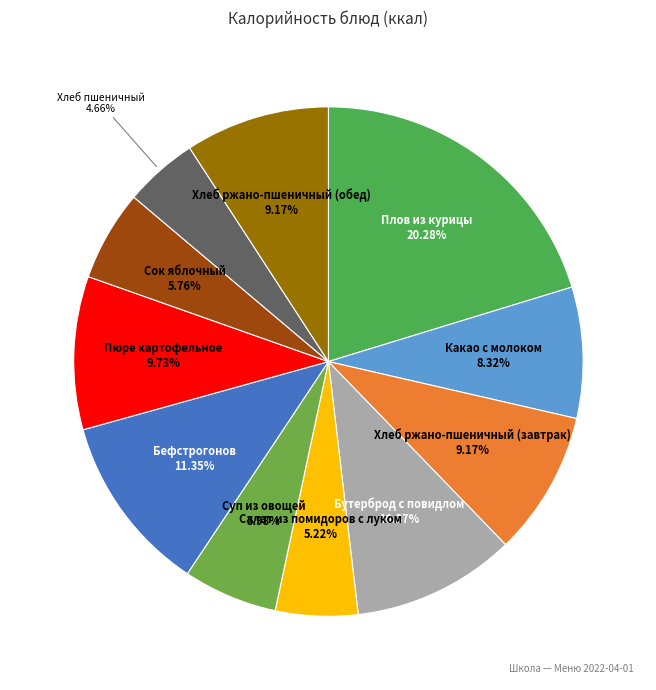

What percentage is NOT represented by Хлеб ржано-пшеничный (обед)?

90.8%